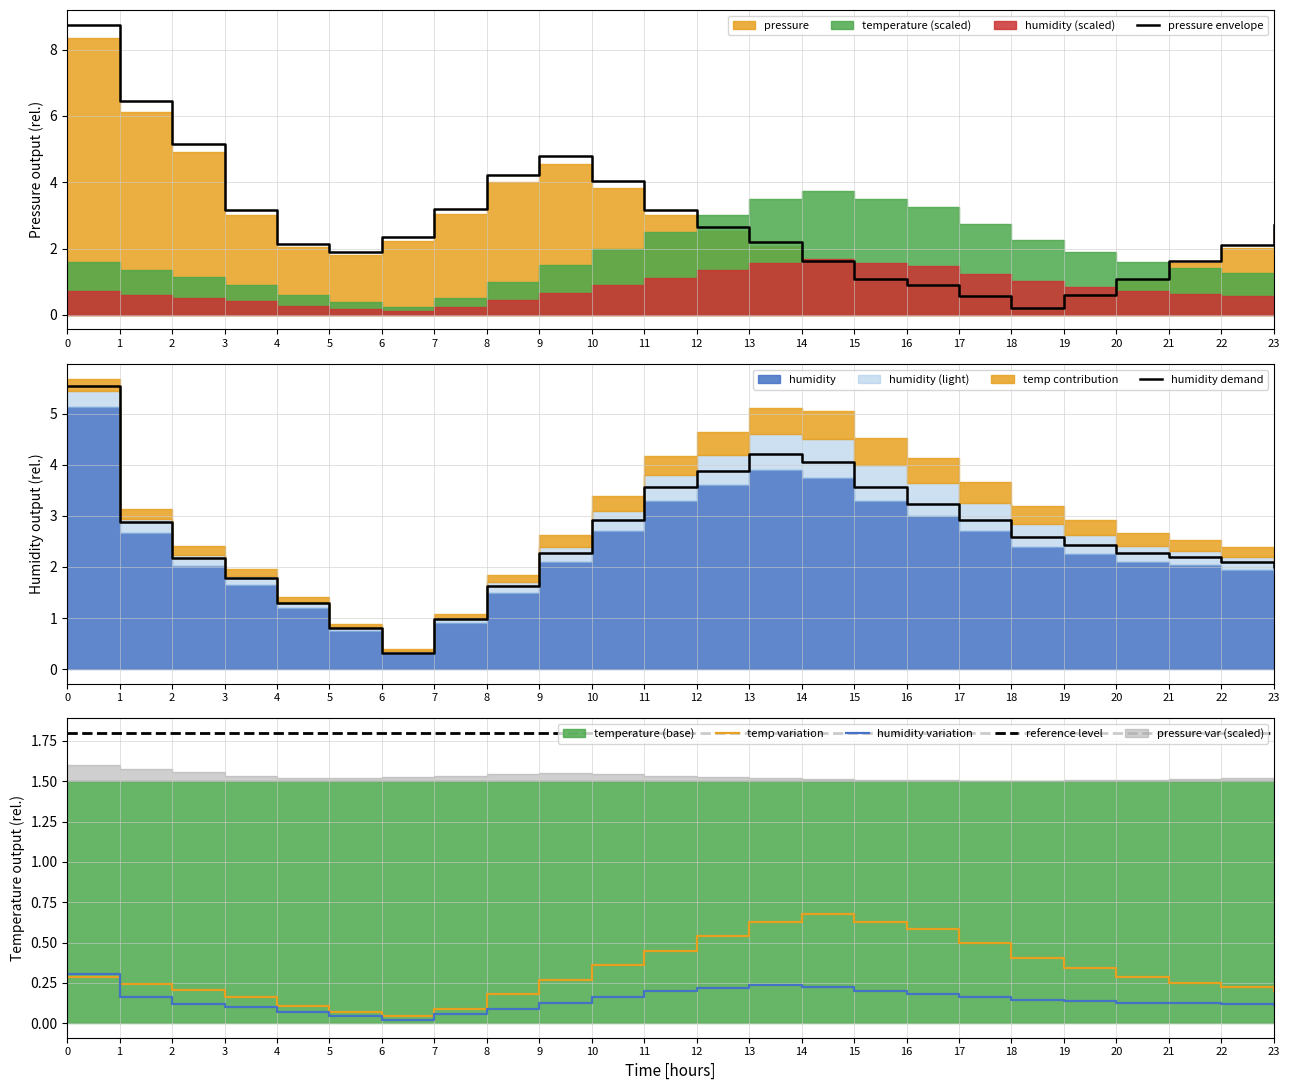

True or false: reference level has a value of 1.2 at 14.

False